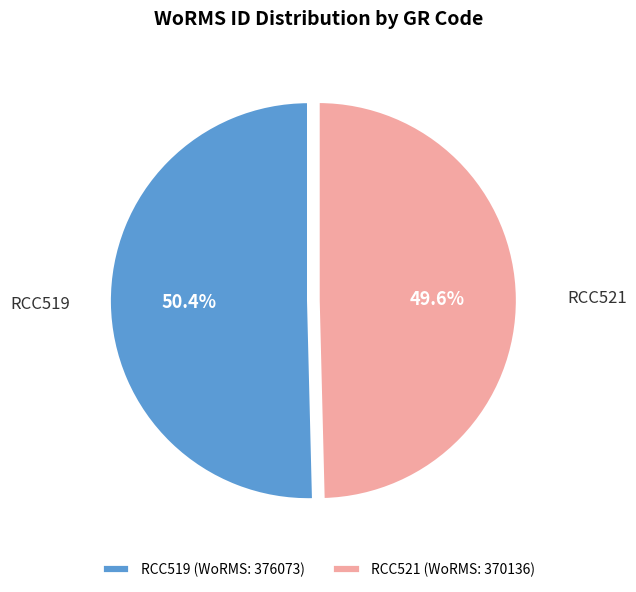

To the nearest percent, what percentage of the pie is RCC519?

50%